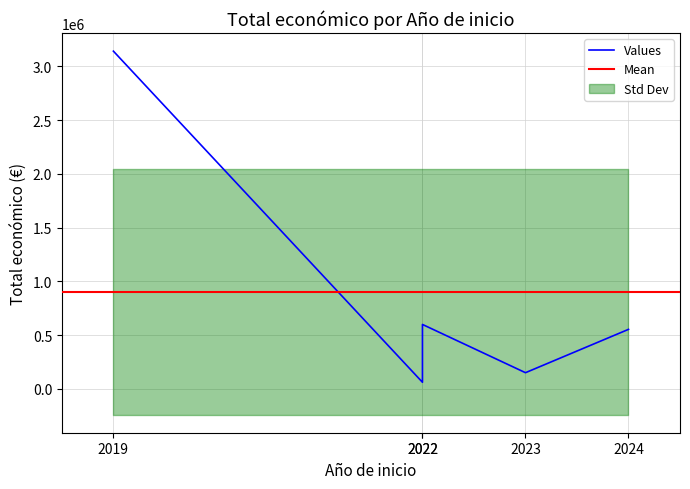

Does the chart have visible grid lines?

Yes